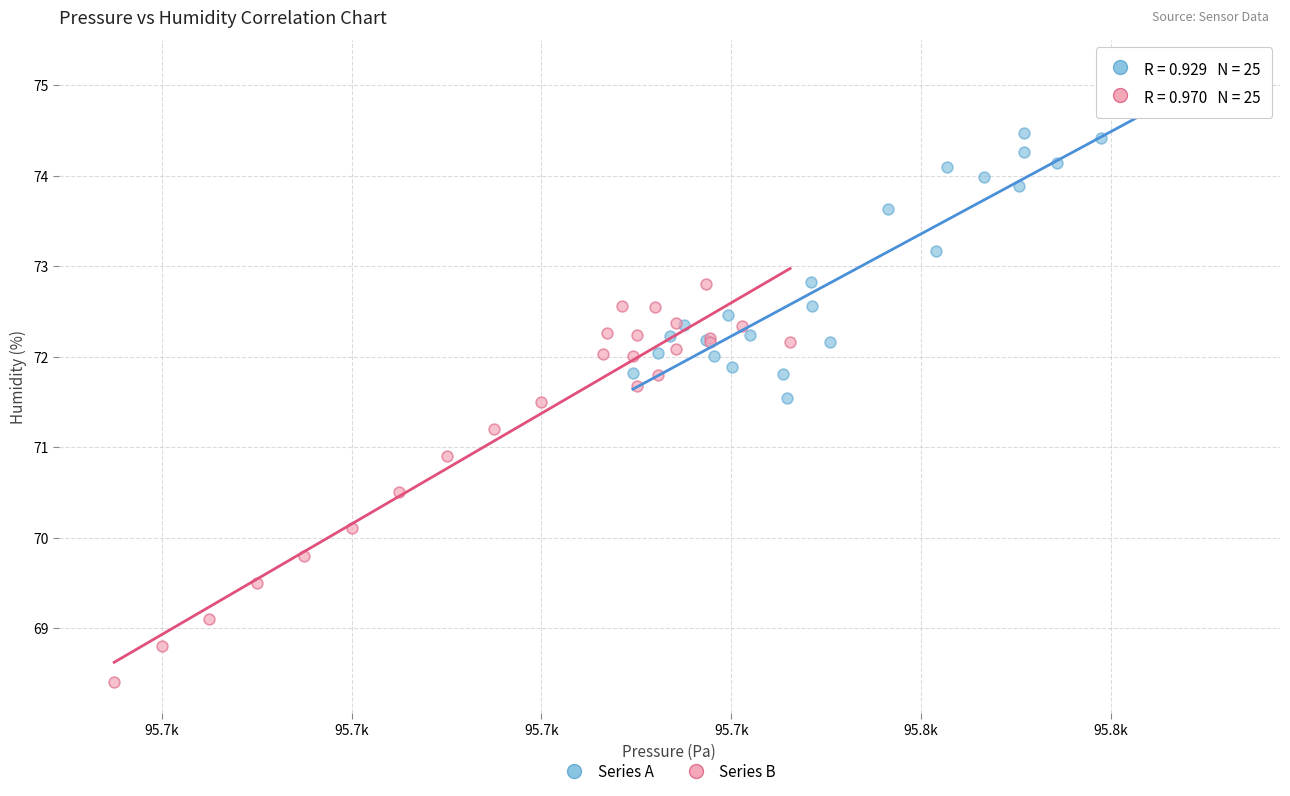

Which series contains the highest Y value?

Series A